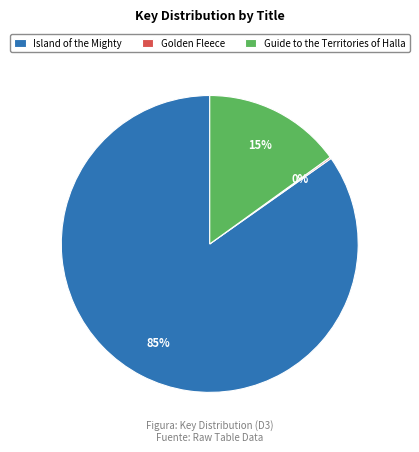

To the nearest percent, what portion does Island of the Mighty represent?

85%